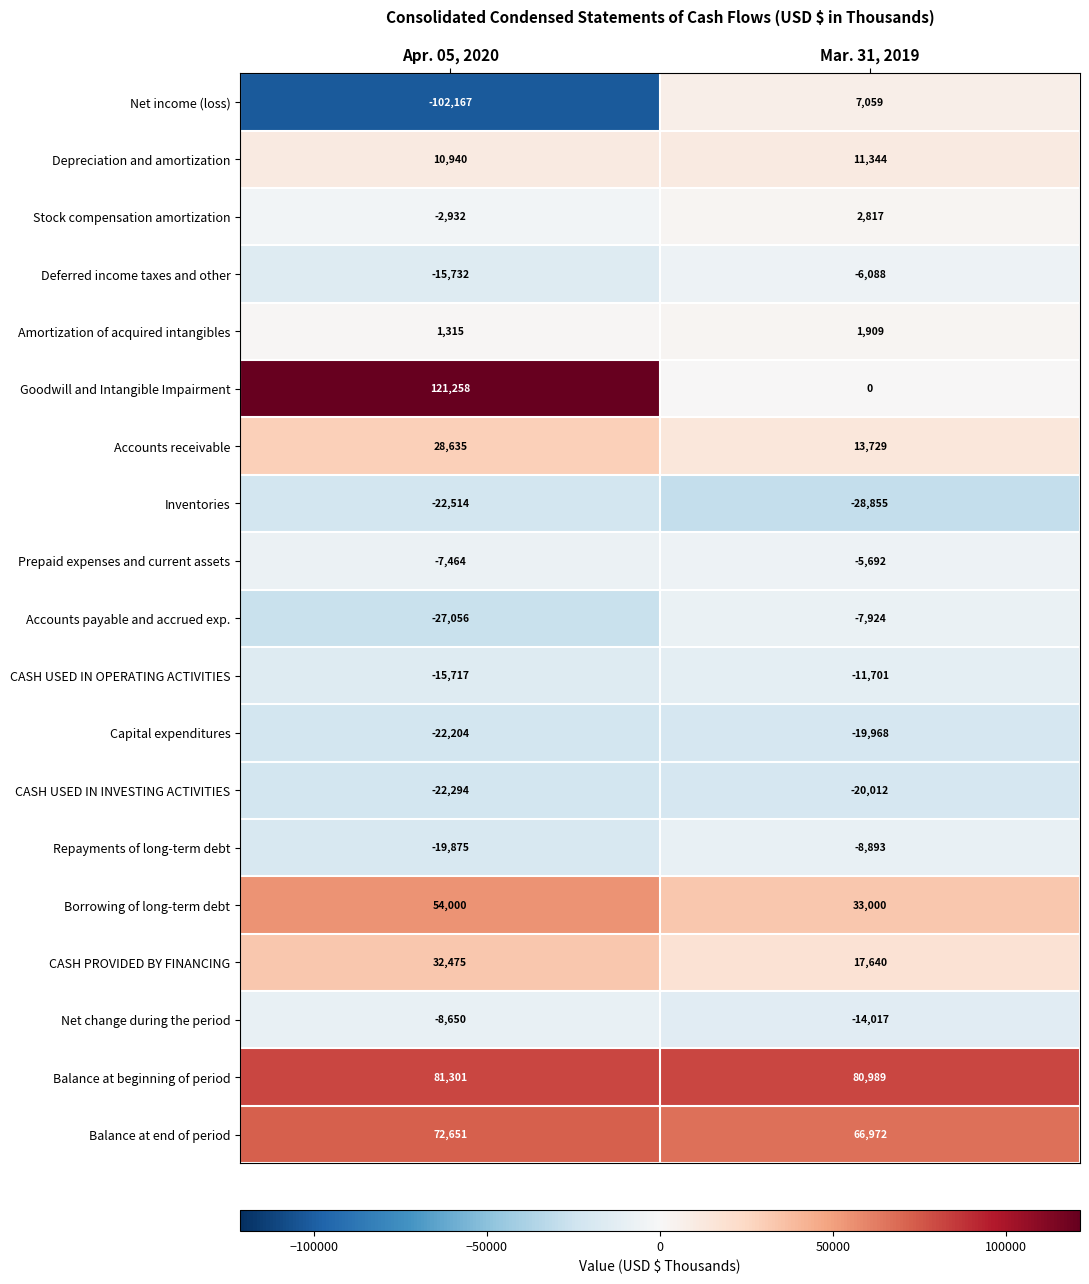

What is the sum of the Net change during the period values at Mar. 31, 2019 and Apr. 05, 2020?

-22667